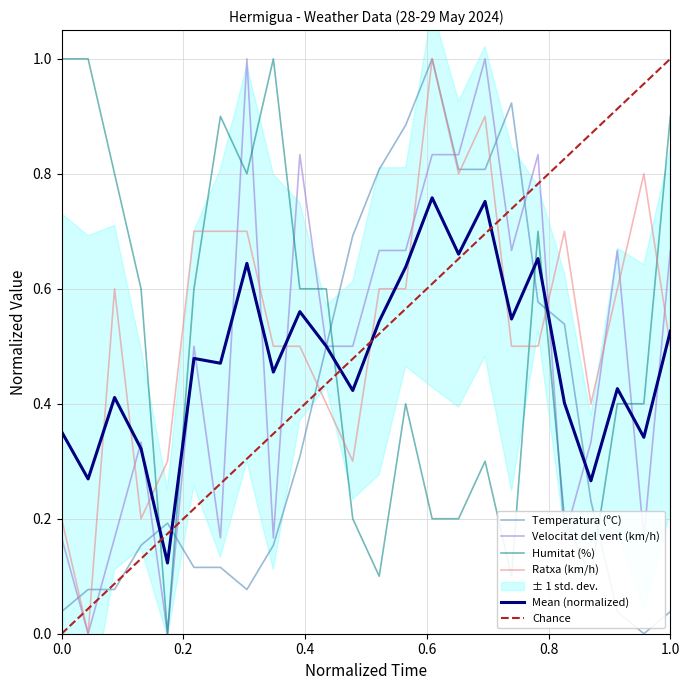

What is the total value across all series at 02:00?

1.3